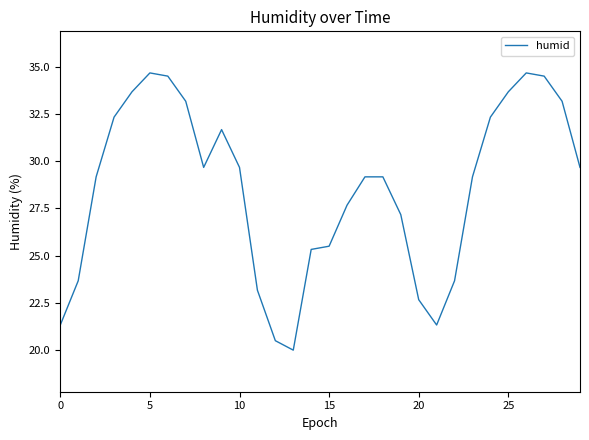

What is the greatest value displayed?

34.7